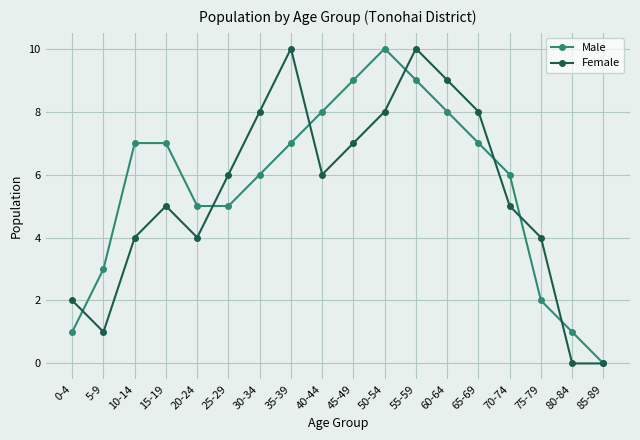

At which label does Male reach its minimum?

85-89